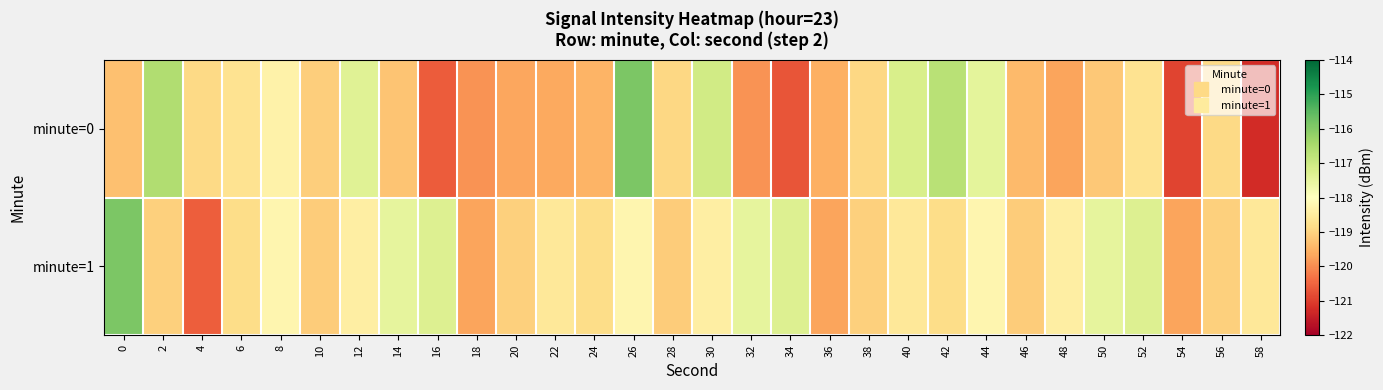

Rank the series by their maximum value, from highest to lowest.

minute=1, minute=0